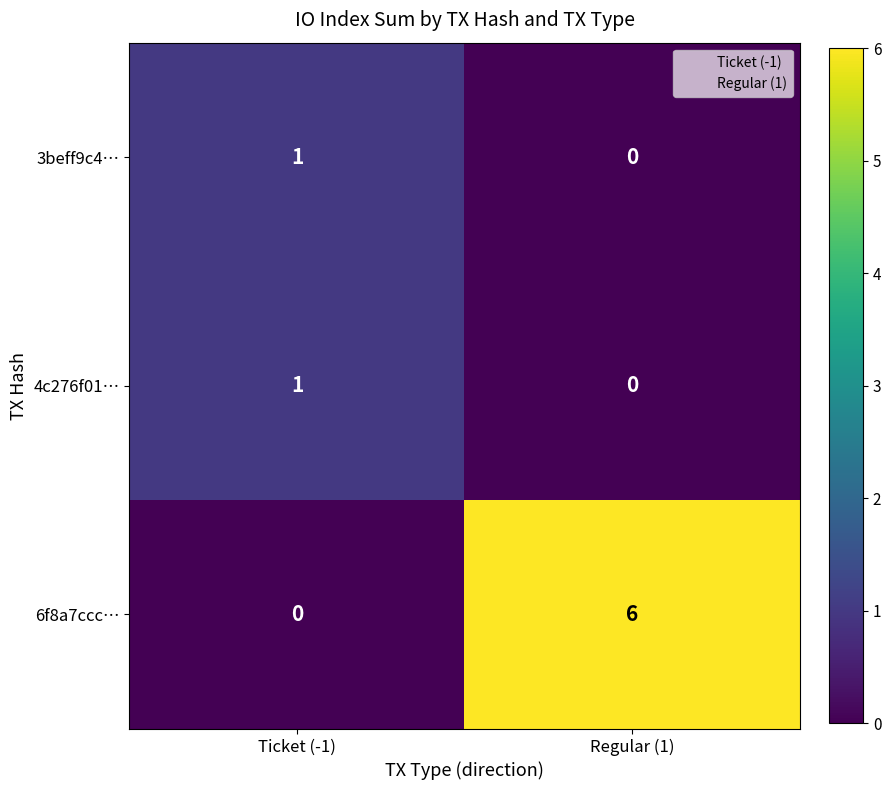

Rank the categories by 3beff9c4… value from lowest to highest.

Regular (1), Ticket (-1)